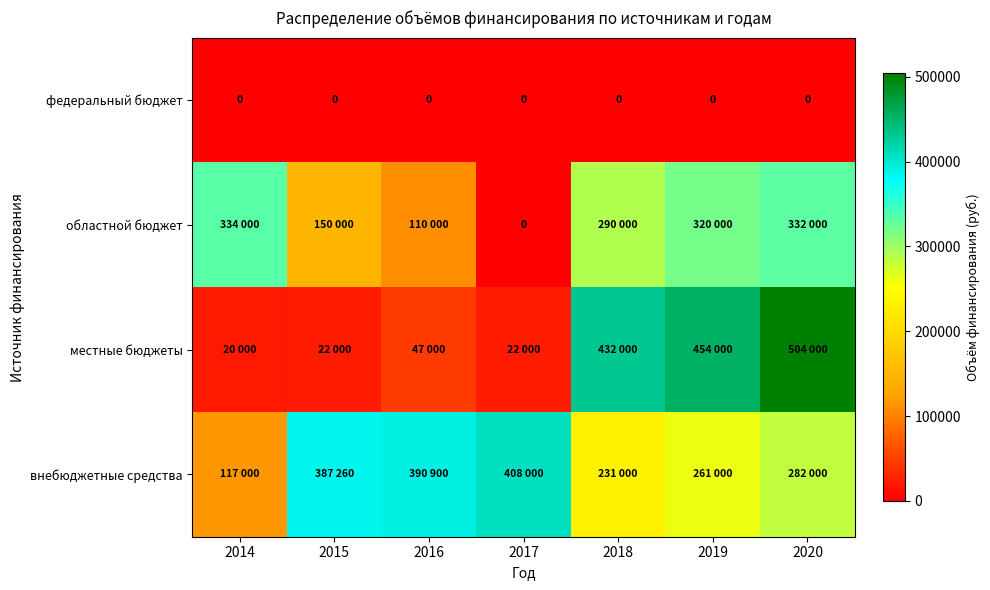

The value of федеральный бюджет at 2018 is 0. True or false?

True